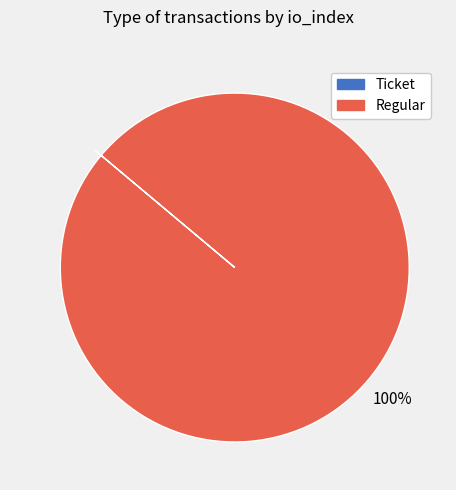

What percentage is the Regular slice, to the nearest percent?

100%